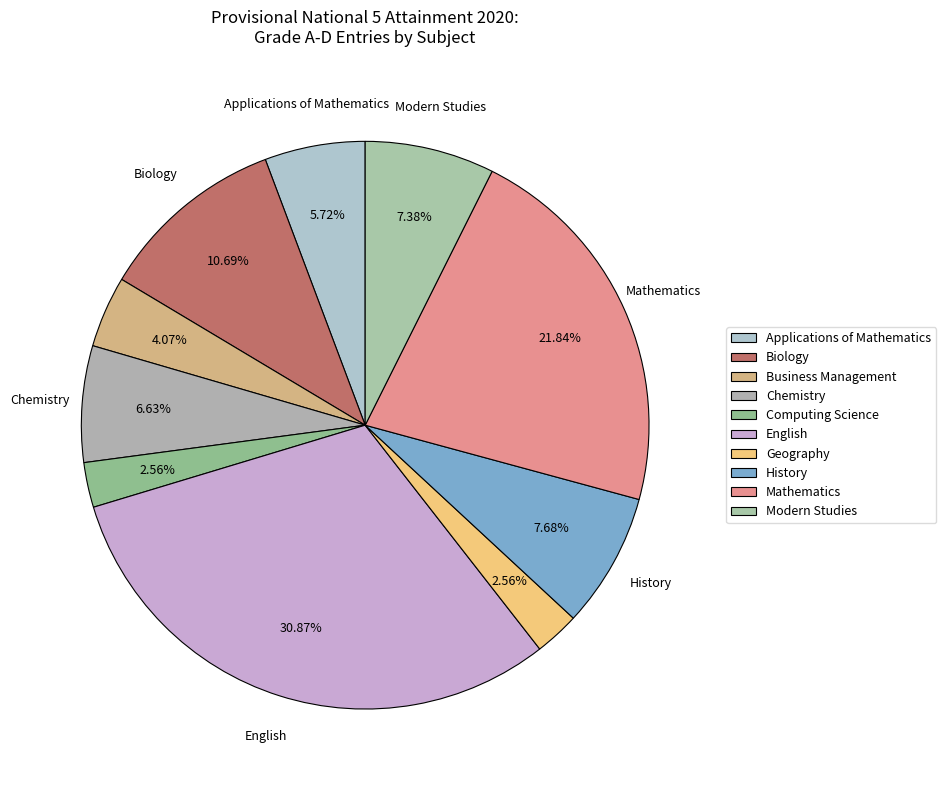

Between English and Chemistry, which is larger?

English